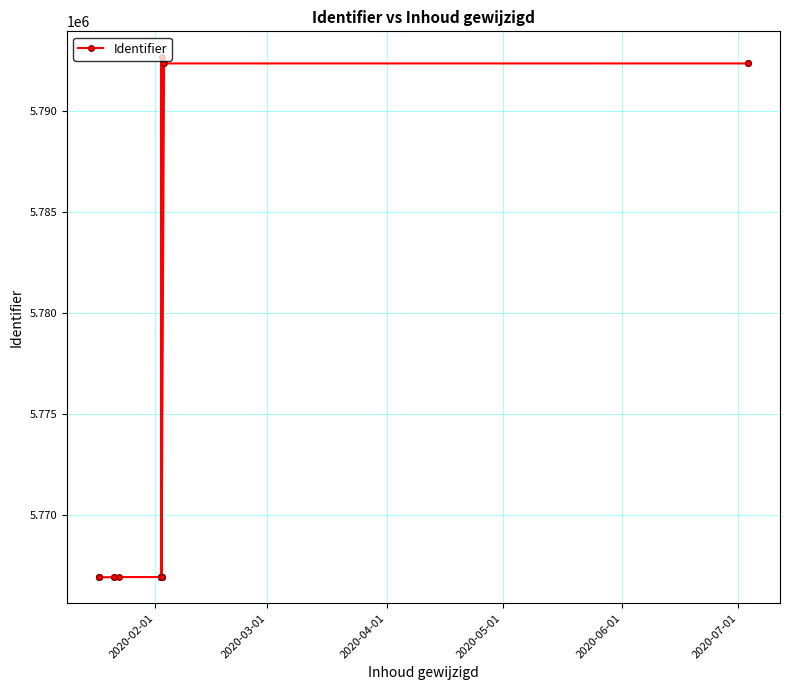

How many points are higher than both their immediate neighbors (excluding endpoints)?

2